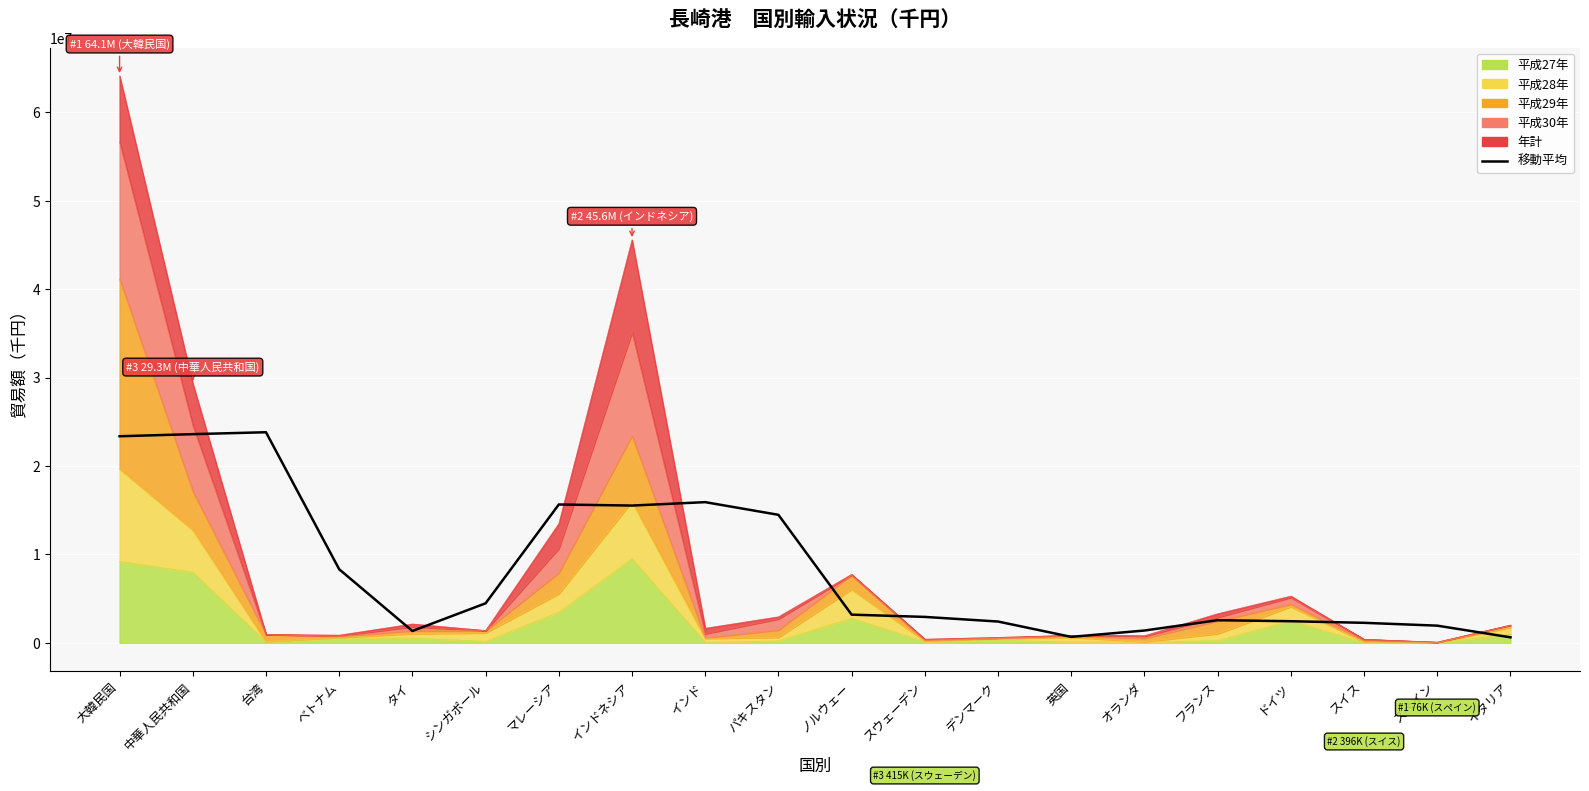

Reading right to left, what are all the values shown in this chart?

イタリア=621204.5	スペイン=1942069.8	スイス=2261934.8	ドイツ=2443258.5	フランス=2556415.2	オランダ=1390476.8	英国=671316.0	デンマーク=2407602.2	スウェーデン=2930619.2	ノルウェー=3187711.8	パキスタン=14477500.5	インド=15911295.8	インドネシア=15524704.2	マレーシア=15645715.8	シンガポール=4469219.8	タイ=1336370.8	ベトナム=8320076.0	台湾=23818618.2	中華人民共和国=23601476.8	大韓民国=23363813.5